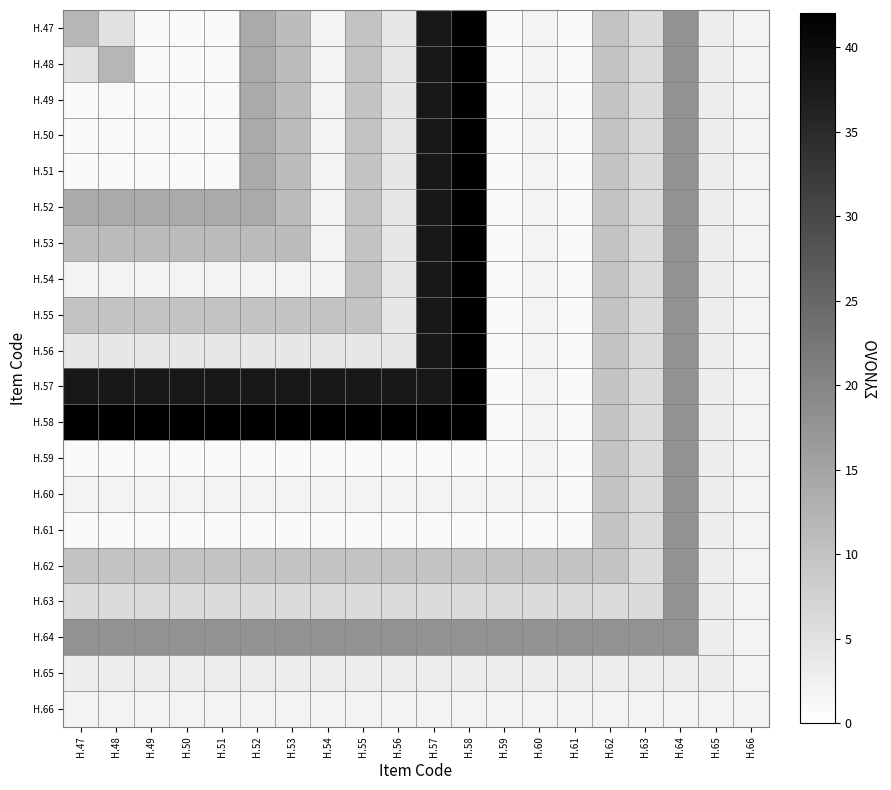

Reading right to left, extract all data points from this chart.

H.47: H.66=2	H.65=3	H.64=18	H.63=6	H.62=10	H.61=1	H.60=2	H.59=1	H.58=42	H.57=38	H.56=4	H.55=10	H.54=2	H.53=11	H.52=14	H.51=1	H.50=1	H.49=1	H.48=5	H.47=12
H.48: H.66=2	H.65=3	H.64=18	H.63=6	H.62=10	H.61=1	H.60=2	H.59=1	H.58=42	H.57=38	H.56=4	H.55=10	H.54=2	H.53=11	H.52=14	H.51=1	H.50=1	H.49=1	H.48=12	H.47=5
H.49: H.66=2	H.65=3	H.64=18	H.63=6	H.62=10	H.61=1	H.60=2	H.59=1	H.58=42	H.57=38	H.56=4	H.55=10	H.54=2	H.53=11	H.52=14	H.51=1	H.50=1	H.49=1	H.48=1	H.47=1
H.50: H.66=2	H.65=3	H.64=18	H.63=6	H.62=10	H.61=1	H.60=2	H.59=1	H.58=42	H.57=38	H.56=4	H.55=10	H.54=2	H.53=11	H.52=14	H.51=1	H.50=1	H.49=1	H.48=1	H.47=1
H.51: H.66=2	H.65=3	H.64=18	H.63=6	H.62=10	H.61=1	H.60=2	H.59=1	H.58=42	H.57=38	H.56=4	H.55=10	H.54=2	H.53=11	H.52=14	H.51=1	H.50=1	H.49=1	H.48=1	H.47=1
H.52: H.66=2	H.65=3	H.64=18	H.63=6	H.62=10	H.61=1	H.60=2	H.59=1	H.58=42	H.57=38	H.56=4	H.55=10	H.54=2	H.53=11	H.52=14	H.51=14	H.50=14	H.49=14	H.48=14	H.47=14
H.53: H.66=2	H.65=3	H.64=18	H.63=6	H.62=10	H.61=1	H.60=2	H.59=1	H.58=42	H.57=38	H.56=4	H.55=10	H.54=2	H.53=11	H.52=11	H.51=11	H.50=11	H.49=11	H.48=11	H.47=11
H.54: H.66=2	H.65=3	H.64=18	H.63=6	H.62=10	H.61=1	H.60=2	H.59=1	H.58=42	H.57=38	H.56=4	H.55=10	H.54=2	H.53=2	H.52=2	H.51=2	H.50=2	H.49=2	H.48=2	H.47=2
H.55: H.66=2	H.65=3	H.64=18	H.63=6	H.62=10	H.61=1	H.60=2	H.59=1	H.58=42	H.57=38	H.56=4	H.55=10	H.54=10	H.53=10	H.52=10	H.51=10	H.50=10	H.49=10	H.48=10	H.47=10
H.56: H.66=2	H.65=3	H.64=18	H.63=6	H.62=10	H.61=1	H.60=2	H.59=1	H.58=42	H.57=38	H.56=4	H.55=4	H.54=4	H.53=4	H.52=4	H.51=4	H.50=4	H.49=4	H.48=4	H.47=4
H.57: H.66=2	H.65=3	H.64=18	H.63=6	H.62=10	H.61=1	H.60=2	H.59=1	H.58=42	H.57=38	H.56=38	H.55=38	H.54=38	H.53=38	H.52=38	H.51=38	H.50=38	H.49=38	H.48=38	H.47=38
H.58: H.66=2	H.65=3	H.64=18	H.63=6	H.62=10	H.61=1	H.60=2	H.59=1	H.58=42	H.57=42	H.56=42	H.55=42	H.54=42	H.53=42	H.52=42	H.51=42	H.50=42	H.49=42	H.48=42	H.47=42
H.59: H.66=2	H.65=3	H.64=18	H.63=6	H.62=10	H.61=1	H.60=2	H.59=1	H.58=1	H.57=1	H.56=1	H.55=1	H.54=1	H.53=1	H.52=1	H.51=1	H.50=1	H.49=1	H.48=1	H.47=1
H.60: H.66=2	H.65=3	H.64=18	H.63=6	H.62=10	H.61=1	H.60=2	H.59=2	H.58=2	H.57=2	H.56=2	H.55=2	H.54=2	H.53=2	H.52=2	H.51=2	H.50=2	H.49=2	H.48=2	H.47=2
H.61: H.66=2	H.65=3	H.64=18	H.63=6	H.62=10	H.61=1	H.60=1	H.59=1	H.58=1	H.57=1	H.56=1	H.55=1	H.54=1	H.53=1	H.52=1	H.51=1	H.50=1	H.49=1	H.48=1	H.47=1
H.62: H.66=2	H.65=3	H.64=18	H.63=6	H.62=10	H.61=10	H.60=10	H.59=10	H.58=10	H.57=10	H.56=10	H.55=10	H.54=10	H.53=10	H.52=10	H.51=10	H.50=10	H.49=10	H.48=10	H.47=10
H.63: H.66=2	H.65=3	H.64=18	H.63=6	H.62=6	H.61=6	H.60=6	H.59=6	H.58=6	H.57=6	H.56=6	H.55=6	H.54=6	H.53=6	H.52=6	H.51=6	H.50=6	H.49=6	H.48=6	H.47=6
H.64: H.66=2	H.65=3	H.64=18	H.63=18	H.62=18	H.61=18	H.60=18	H.59=18	H.58=18	H.57=18	H.56=18	H.55=18	H.54=18	H.53=18	H.52=18	H.51=18	H.50=18	H.49=18	H.48=18	H.47=18
H.65: H.66=2	H.65=3	H.64=3	H.63=3	H.62=3	H.61=3	H.60=3	H.59=3	H.58=3	H.57=3	H.56=3	H.55=3	H.54=3	H.53=3	H.52=3	H.51=3	H.50=3	H.49=3	H.48=3	H.47=3
H.66: H.66=2	H.65=2	H.64=2	H.63=2	H.62=2	H.61=2	H.60=2	H.59=2	H.58=2	H.57=2	H.56=2	H.55=2	H.54=2	H.53=2	H.52=2	H.51=2	H.50=2	H.49=2	H.48=2	H.47=2